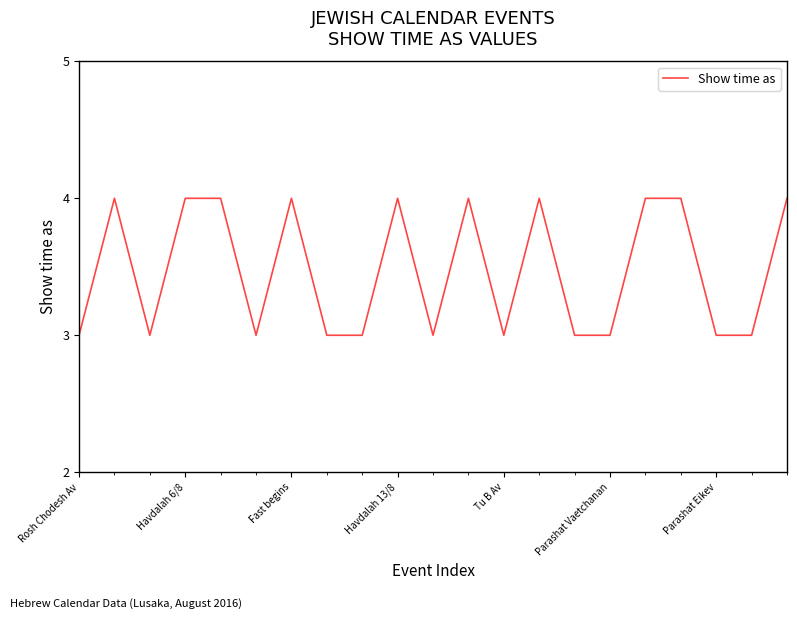

What is the minimum value shown in the chart?

3